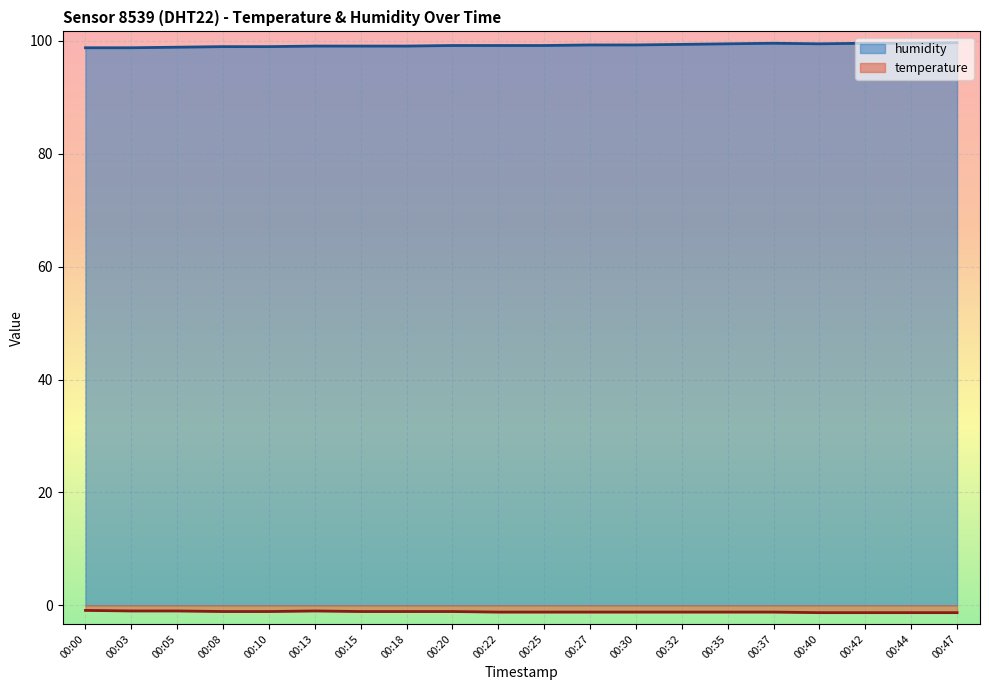

What is the value of the humidity point at the 4th from the left?

99.0